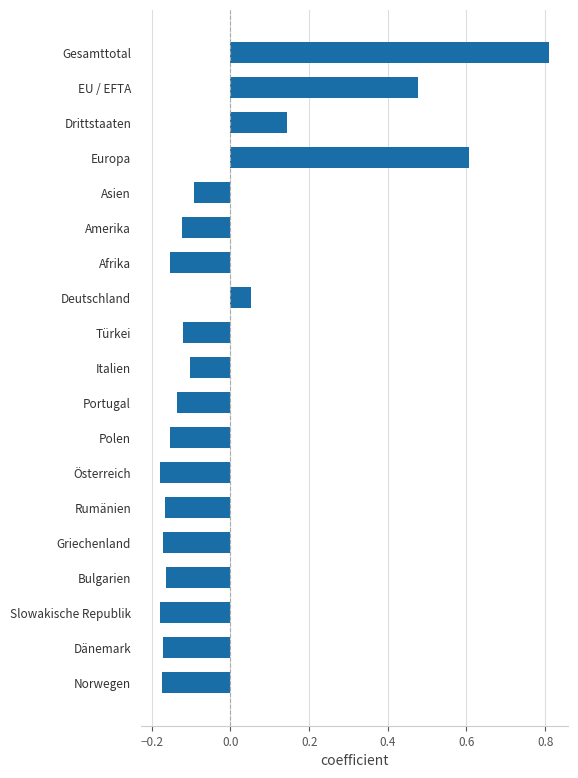

How many values are below zero?

14